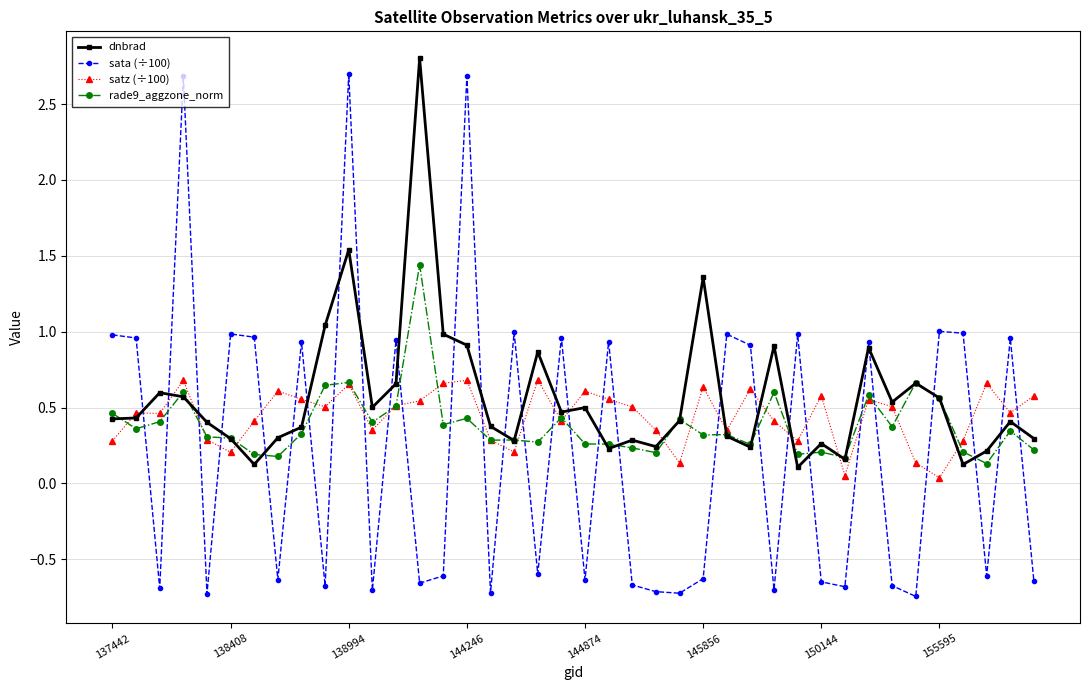

How many categories are shown in the chart?

40